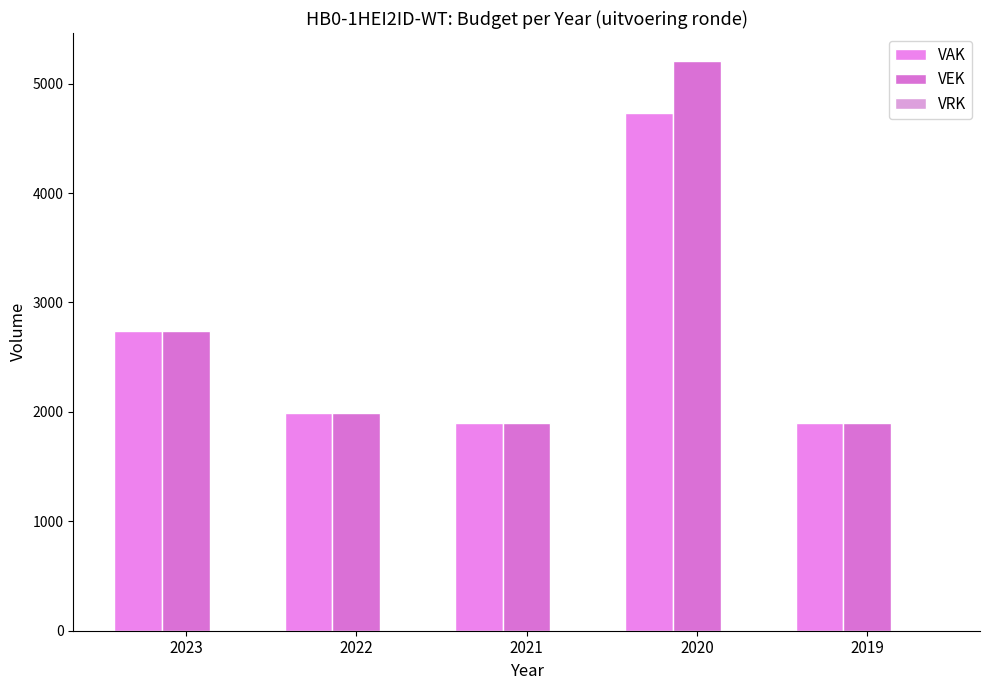

Which series has the largest total across all categories?

VEK